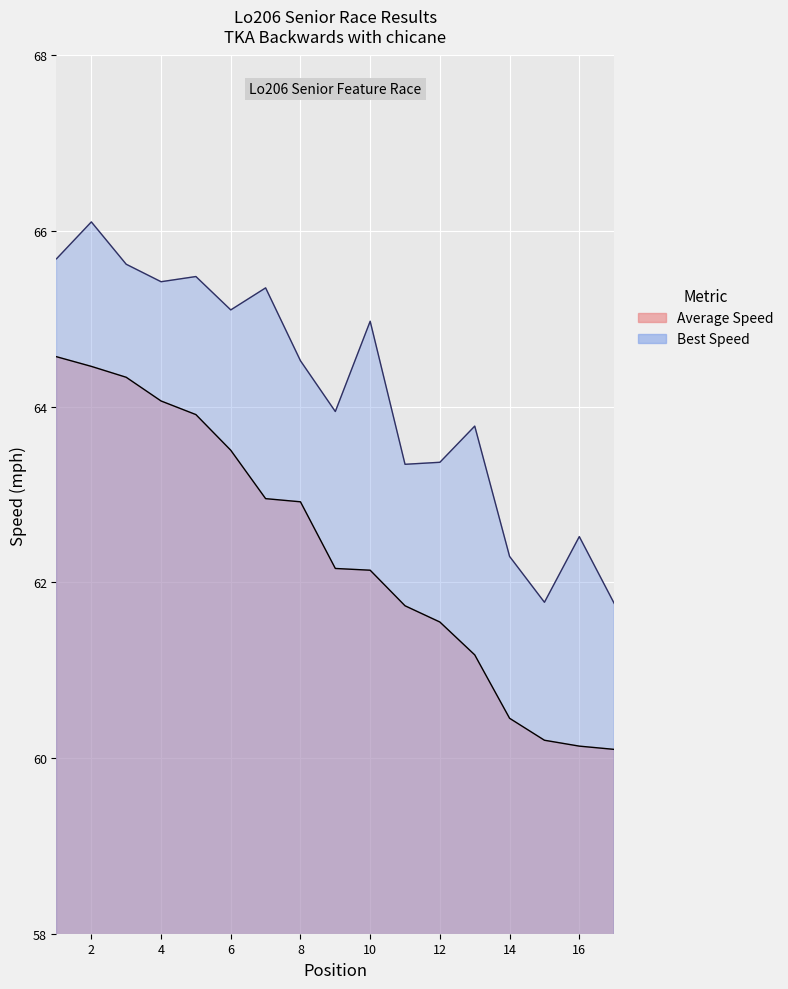

How many data points in Total Time are above 62?

10